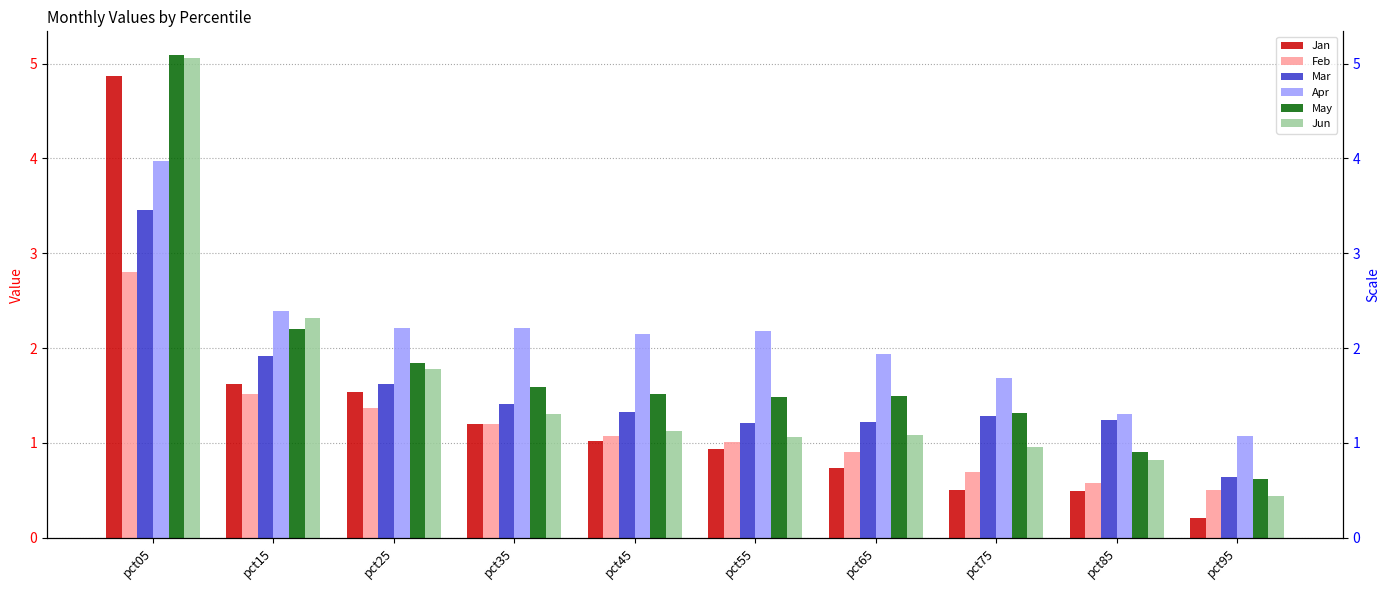

How many bars are there in total?

60